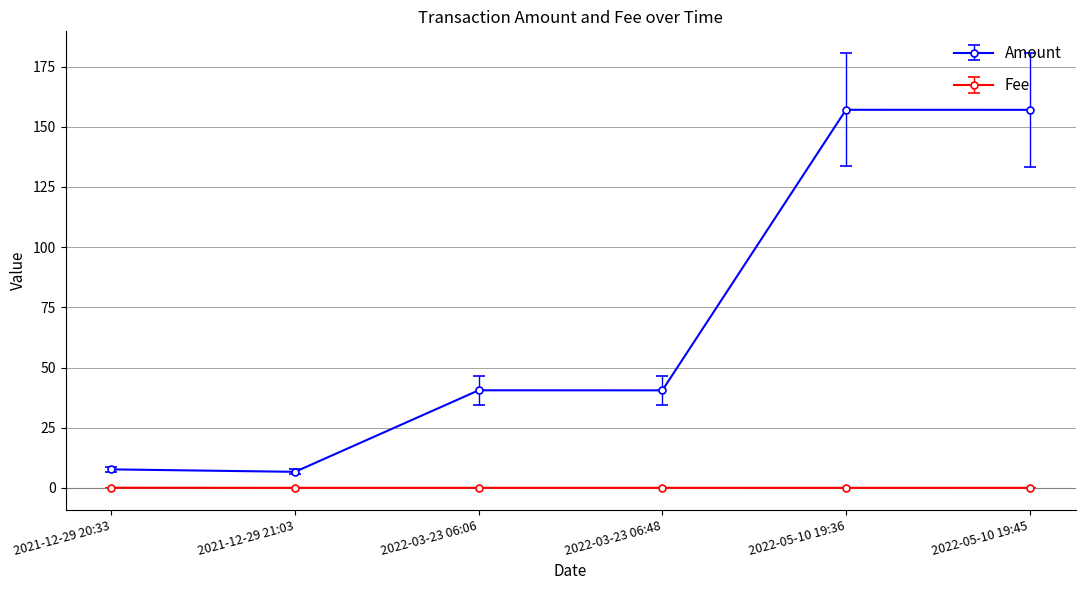

What is the greatest value displayed?

157.1